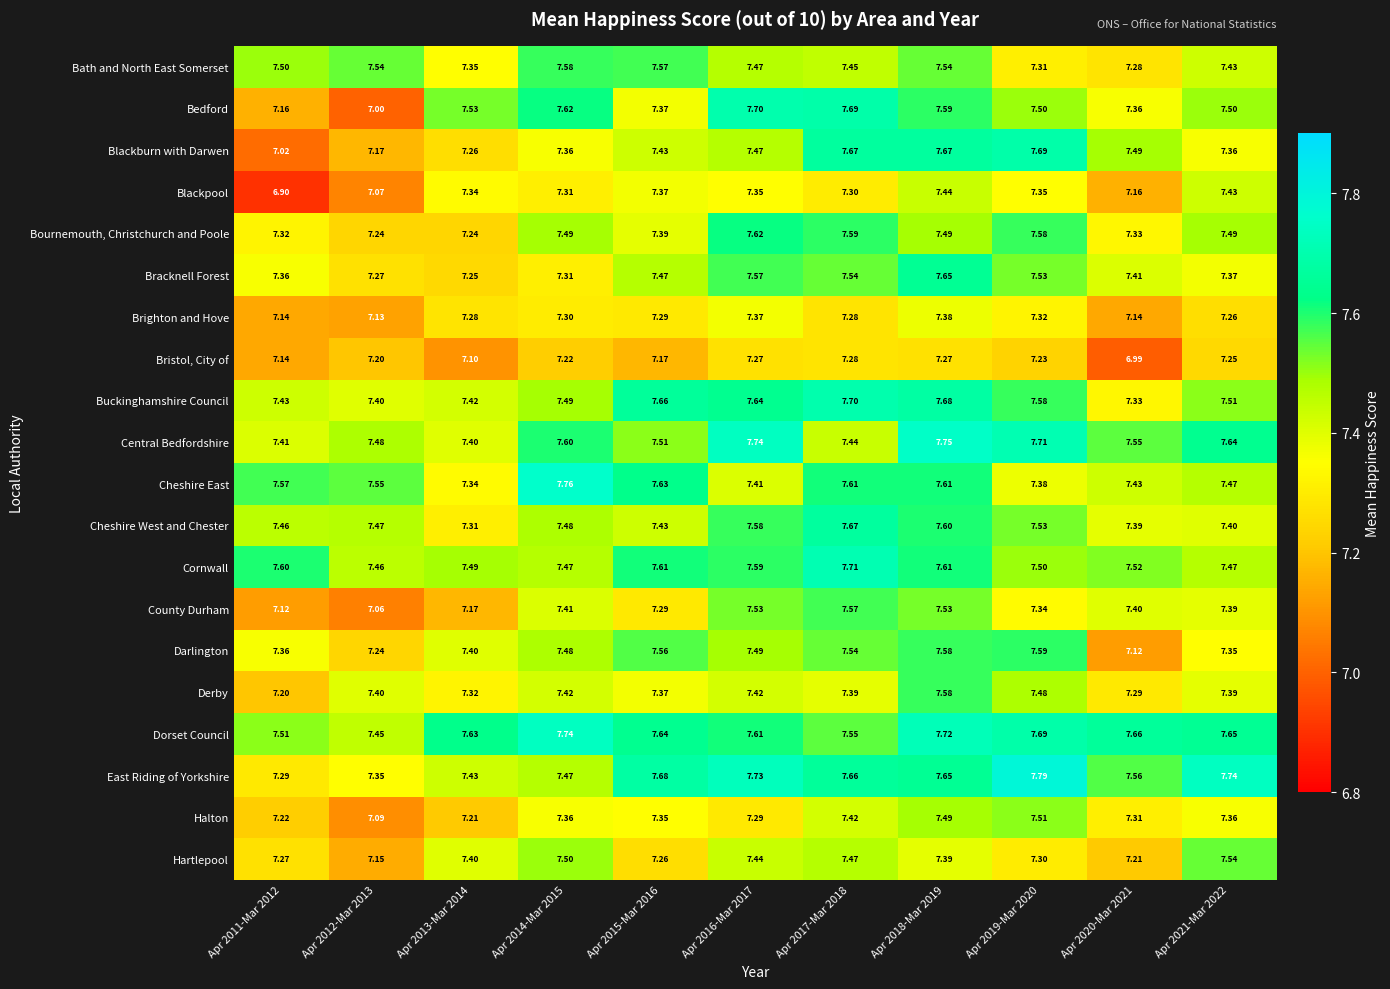

What is the total value across all series at Apr 2019-Mar 2020?

149.9